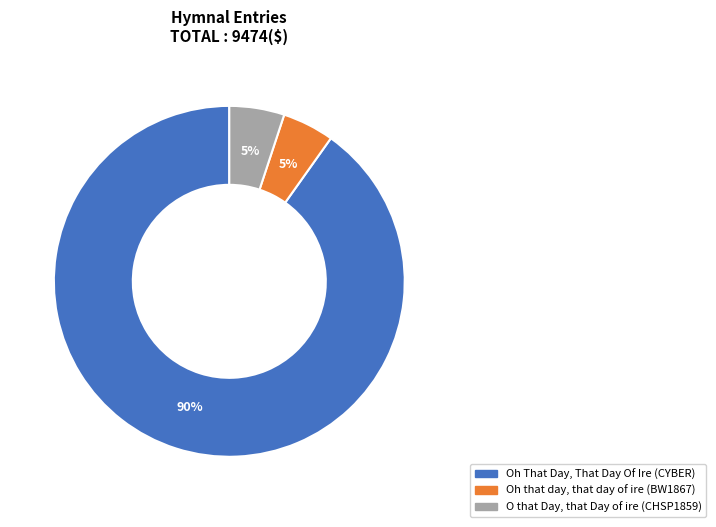

Which category has the biggest portion of the pie?

Oh That Day, That Day Of Ire (CYBER)